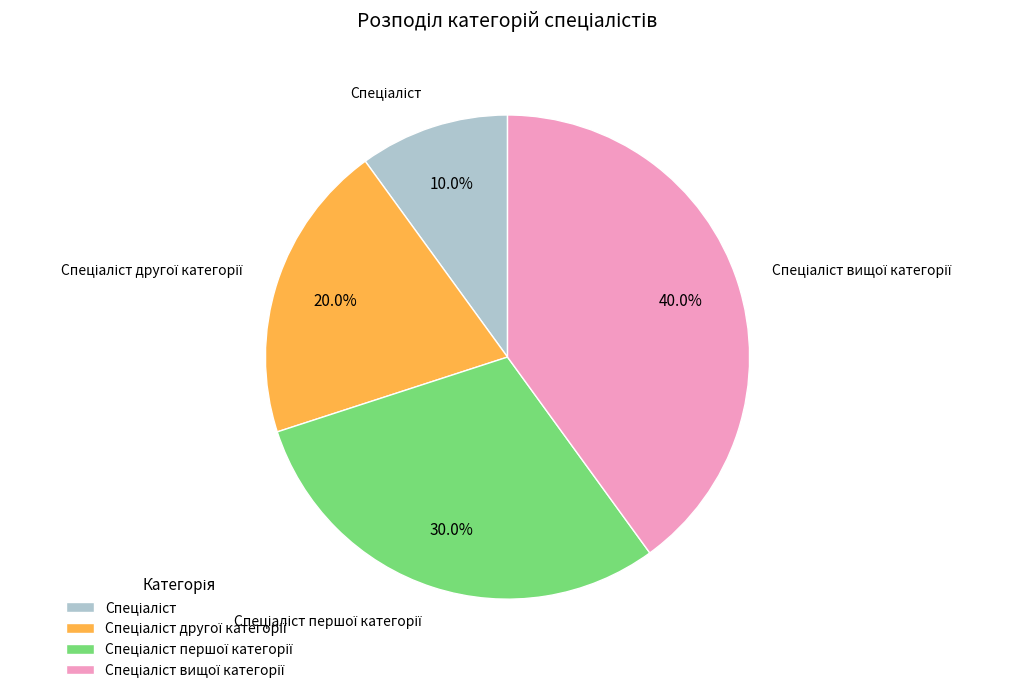

Is there any slice that represents more than half of the pie?

No